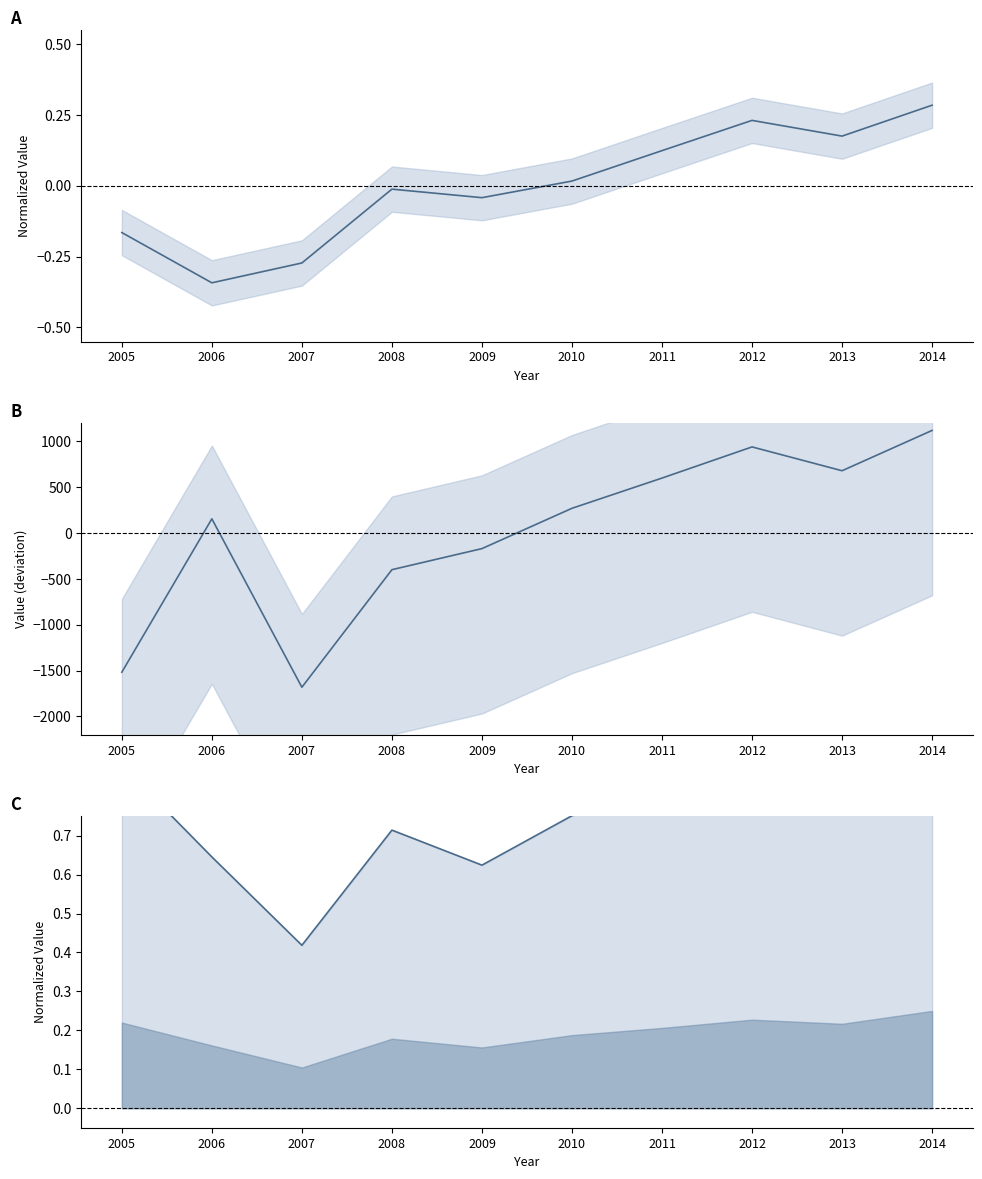

What is the difference between the second highest and second lowest values in the Aircraft Departure series?

2459.0